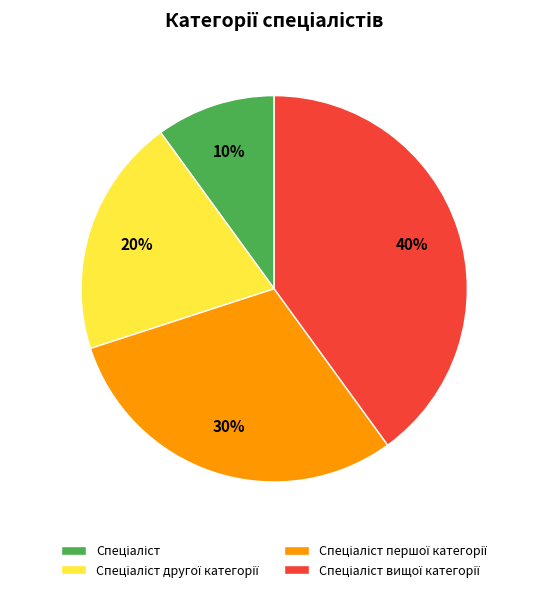

How many segments does this pie chart have?

4